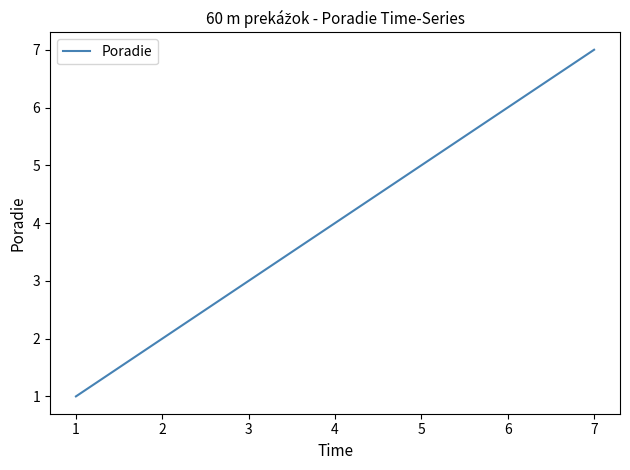

Is it true that the value at 6 is 11?

False